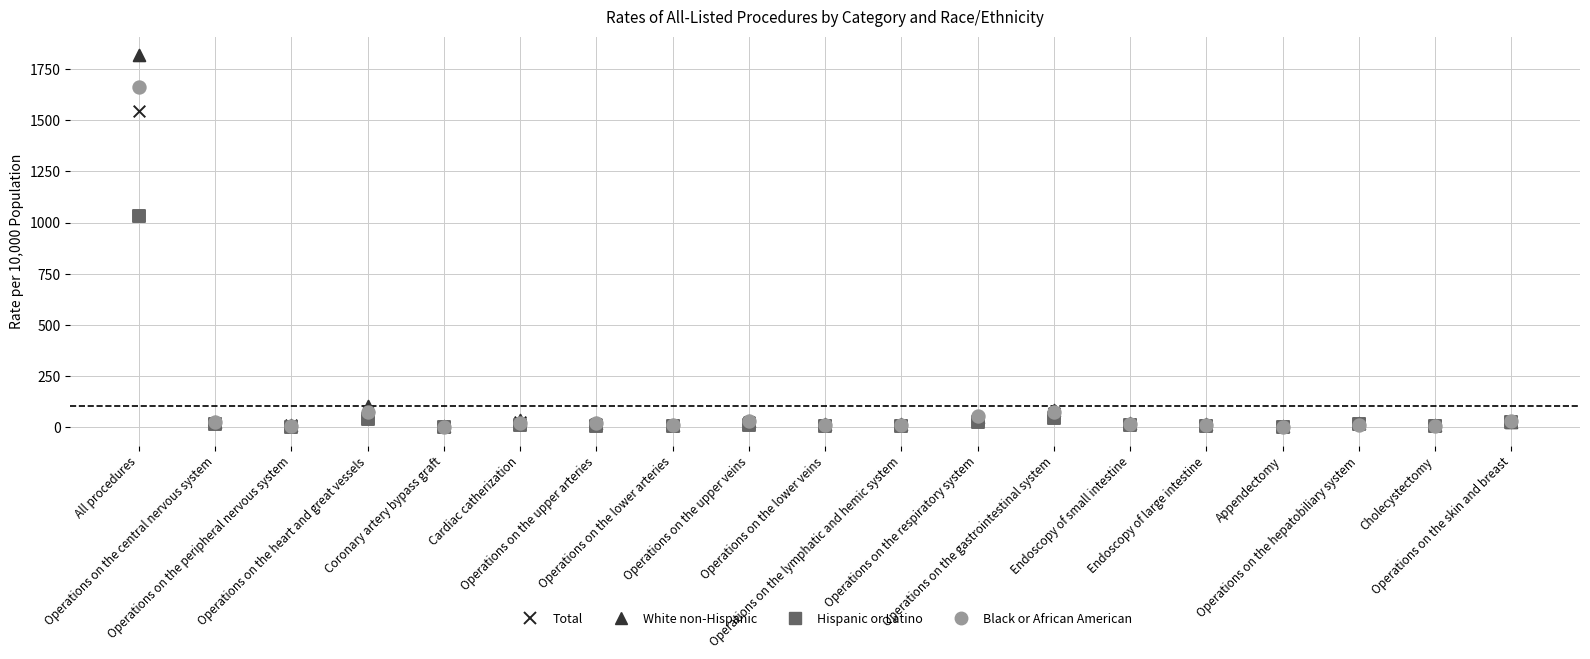

Across all series, what Y value is closest to 909?

1034.0